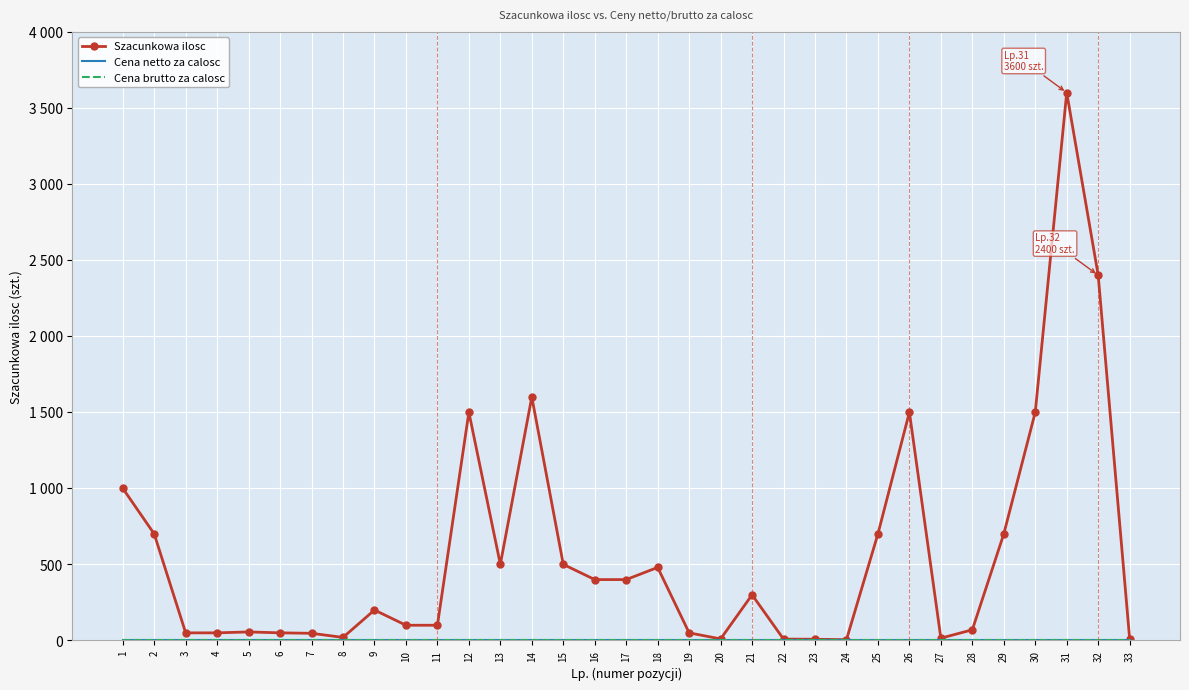

Reading left to right, what are all the values shown in this chart?

Szacunkowa ilosc: 1=1000	2=700	3=50	4=50	5=56	6=50	7=47	8=20	9=200	10=100	11=100	12=1500	13=500	14=1600	15=500	16=400	17=400	18=480	19=50	20=10	21=300	22=9	23=8	24=5	25=700	26=1500	27=15	28=70	29=700	30=1500	31=3600	32=2400	33=10
Cena netto za calosc: 1=0	2=0	3=0	4=0	5=0	6=0	7=0	8=0	9=0	10=0	11=0	12=0	13=0	14=0	15=0	16=0	17=0	18=0	19=0	20=0	21=0	22=0	23=0	24=0	25=0	26=0	27=0	28=0	29=0	30=0	31=0	32=0	33=0
Cena brutto za calosc: 1=0	2=0	3=0	4=0	5=0	6=0	7=0	8=0	9=0	10=0	11=0	12=0	13=0	14=0	15=0	16=0	17=0	18=0	19=0	20=0	21=0	22=0	23=0	24=0	25=0	26=0	27=0	28=0	29=0	30=0	31=0	32=0	33=0